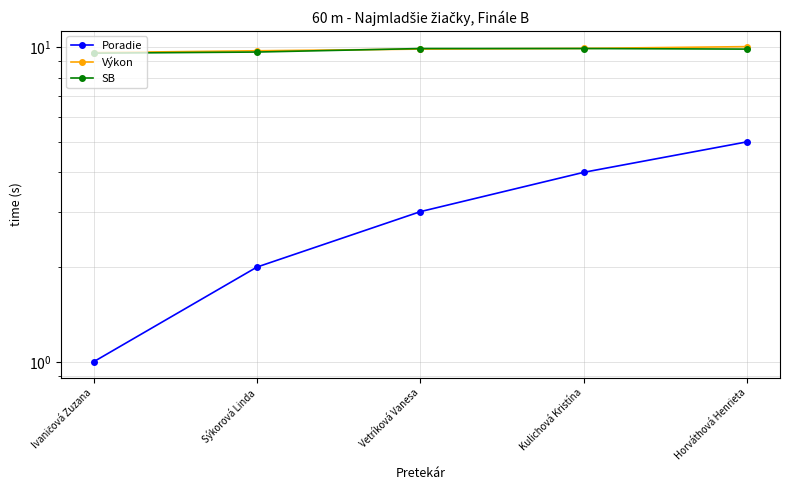

Reading left to right, what are all the values shown in this chart?

Poradie: 1.0	2.0	3.0	4.0	5.0
Výkon: 9.6	9.7	9.8	9.9	10.0
SB: 9.6	9.6	9.9	9.9	9.8